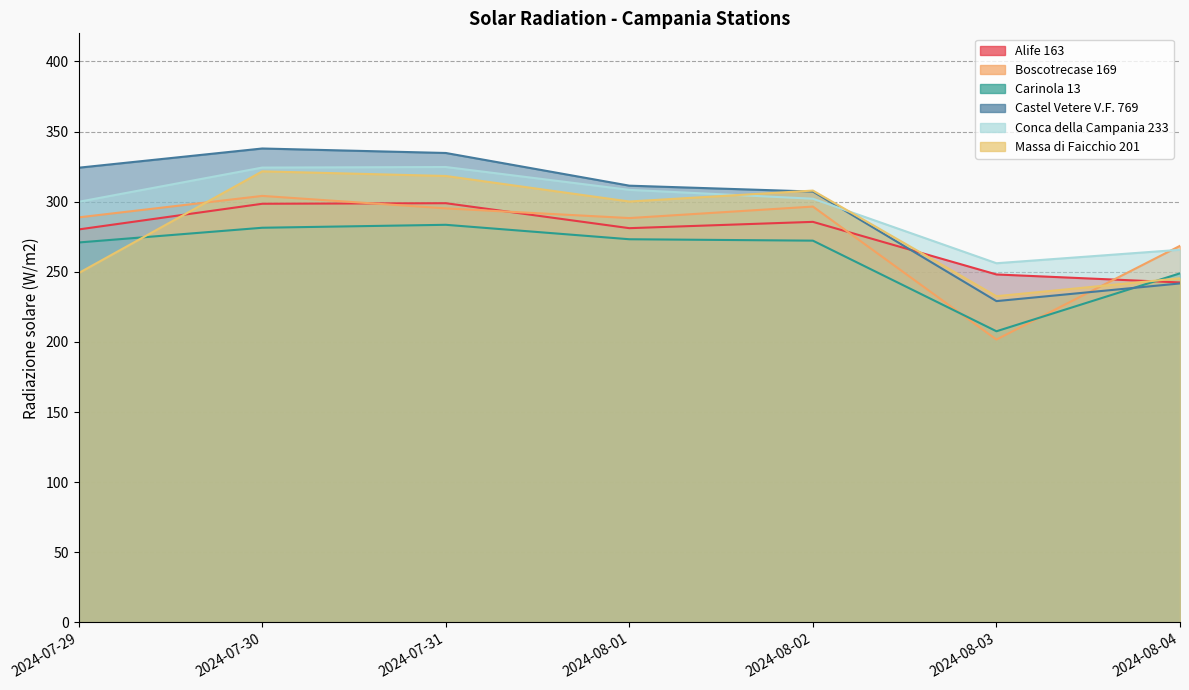

At which category is the sum across all series the highest?

2024-07-30